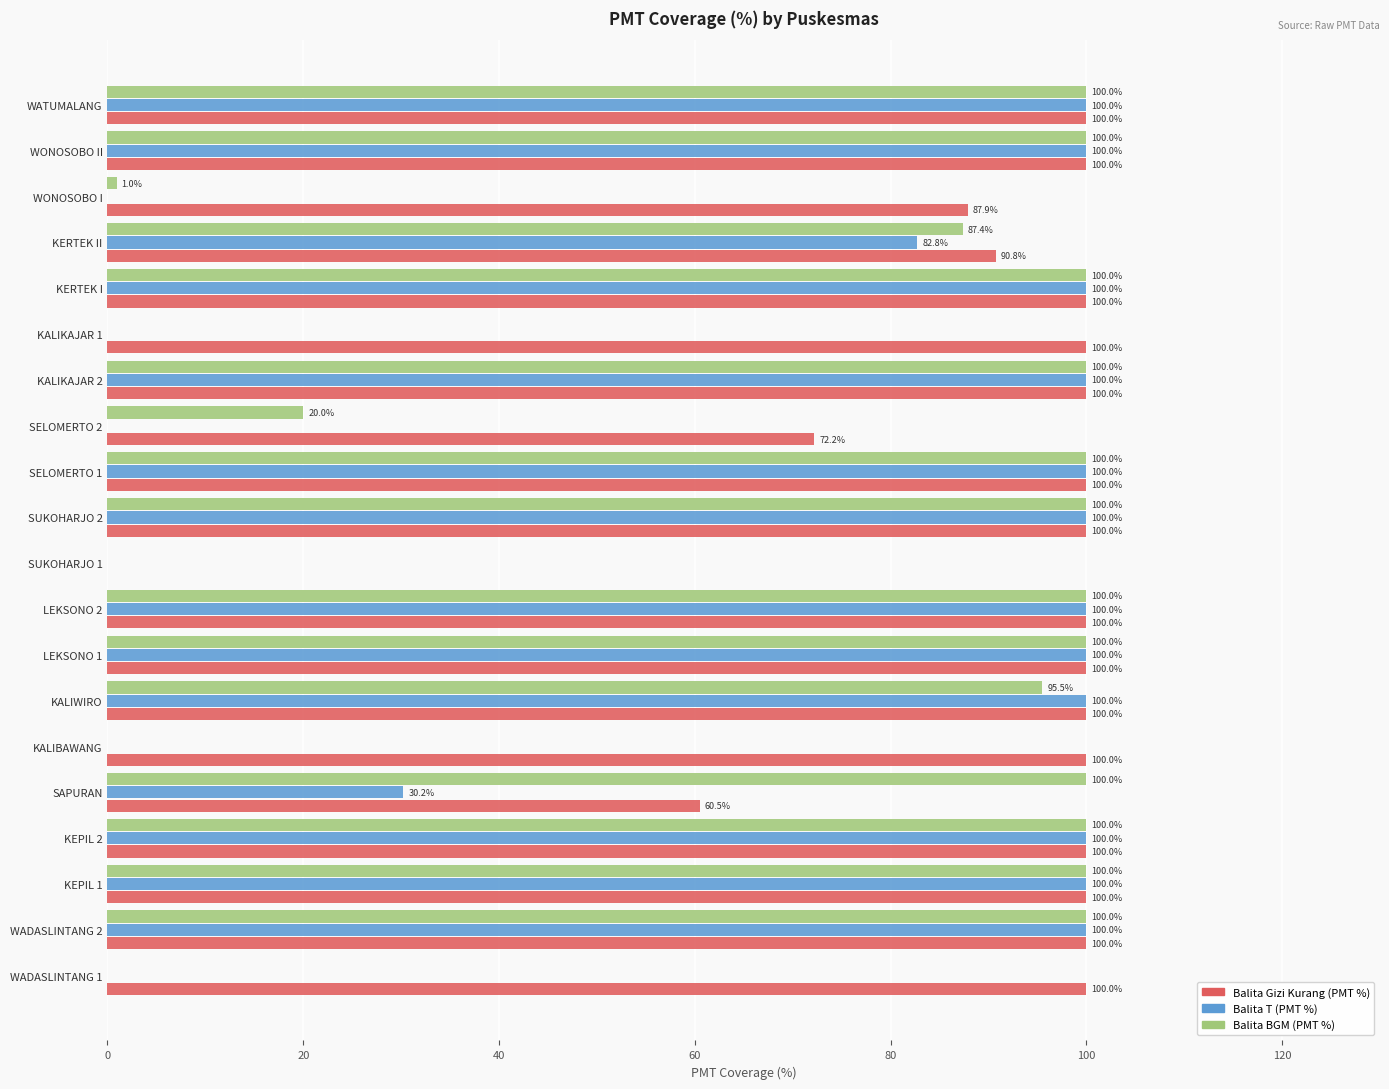

Which series has the largest total across all categories?

Balita Gizi Kurang (PMT %)